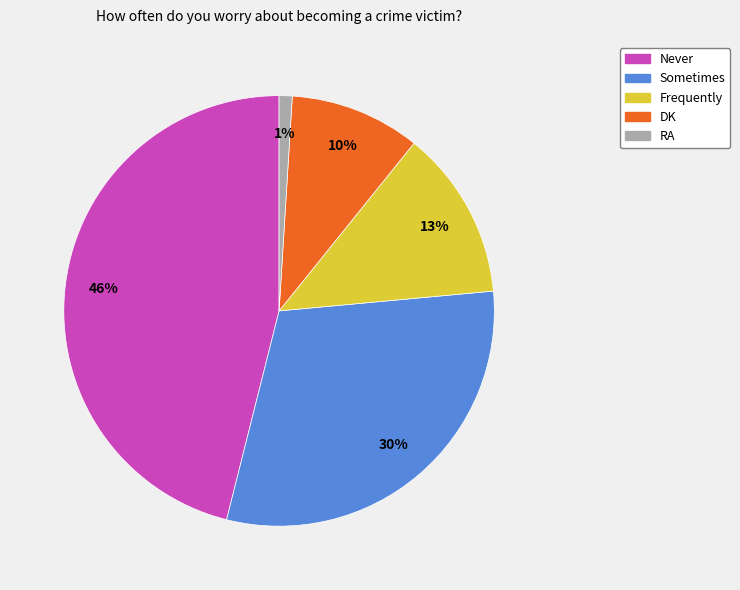

What percentage is the Sometimes slice, to the nearest percent?

30%